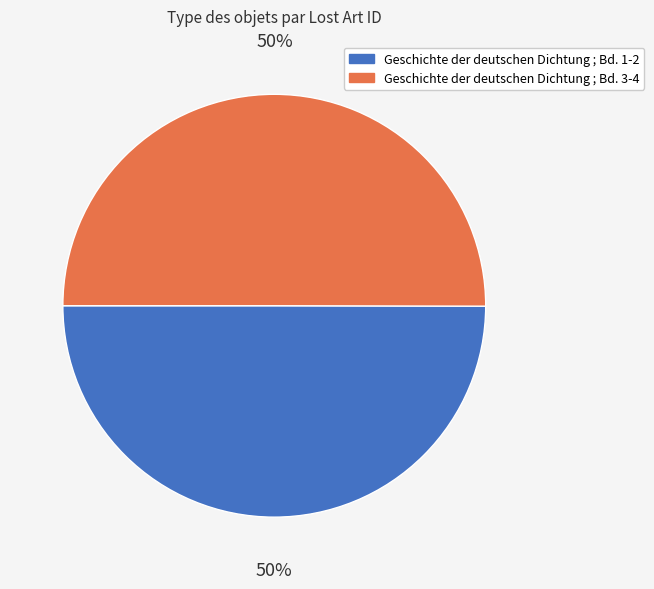

Do Geschichte der deutschen Dichtung ; Bd. 1-2 and Geschichte der deutschen Dichtung ; Bd. 3-4 together represent more than half of the pie?

Yes